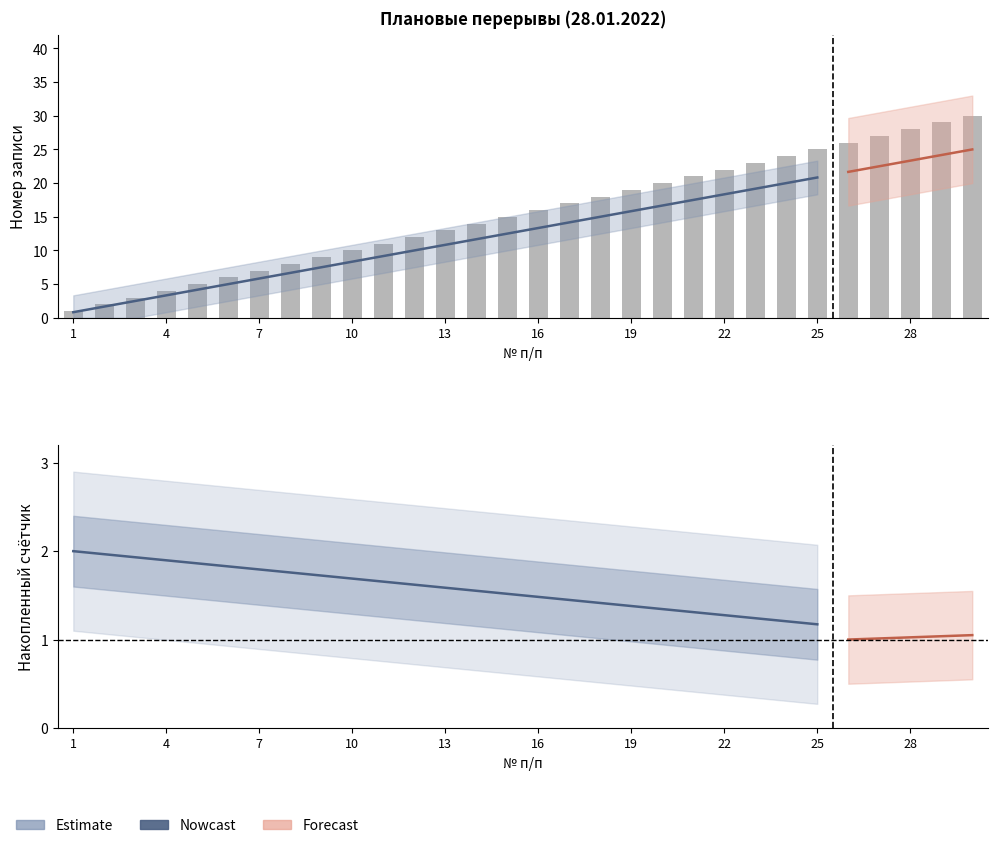

What is the difference between the maximum and minimum values?

29